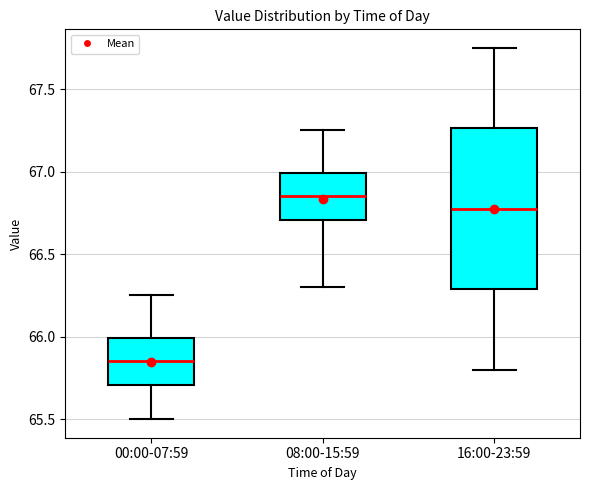

Which box's median line is the lowest?

00:00-07:59